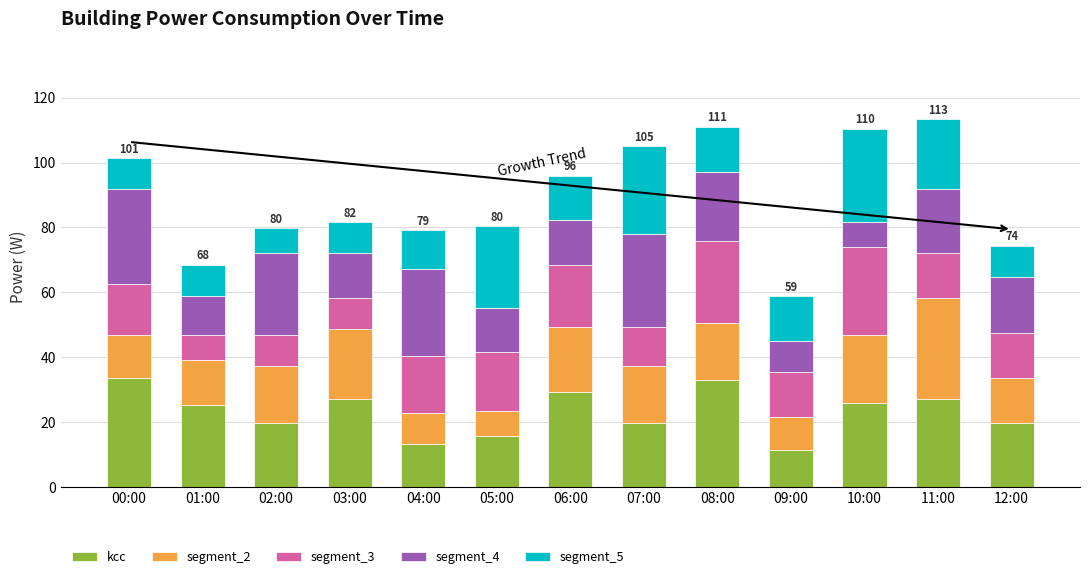

What is the minimum value for kcc?

11.4